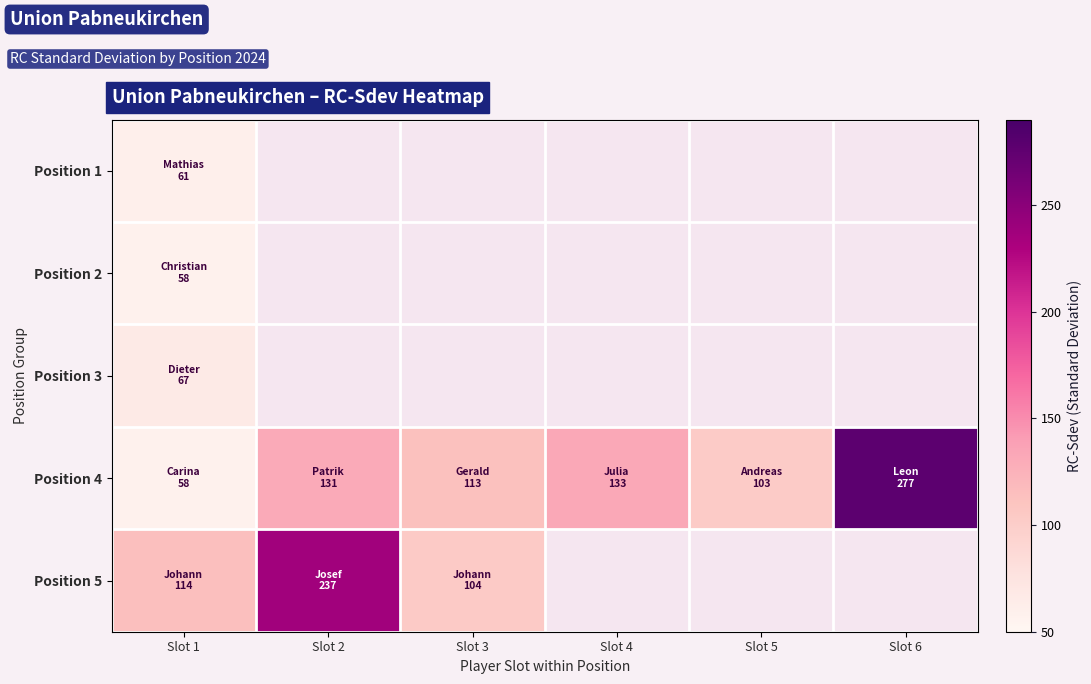

Where is Position 1 nearest to the value 61?

Slot 1